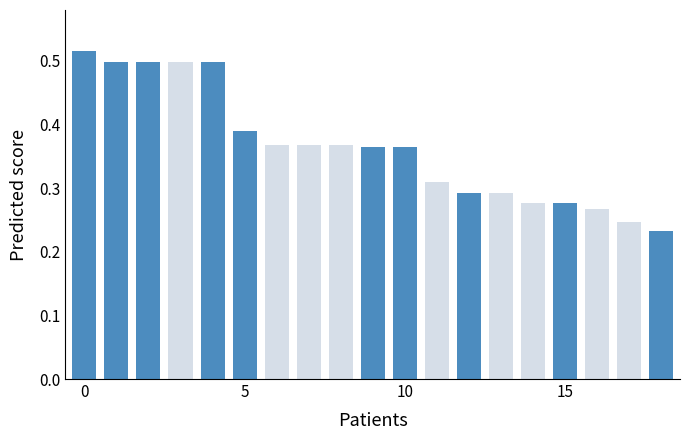

What is the sum of all values?

6.9